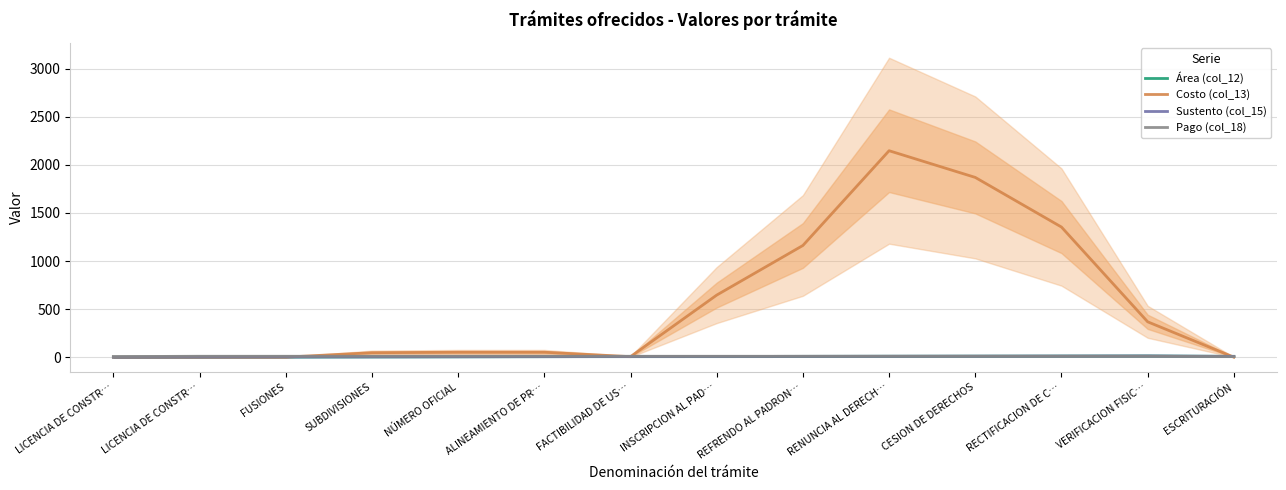

At which category does Sustento (col_15) reach its first local peak?

VERIFICACION FISIC…